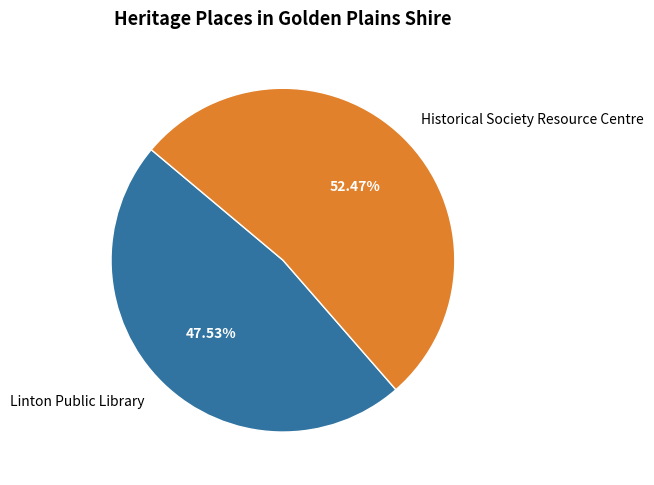

To the nearest percent, what portion does Historical Society Resource Centre represent?

52%